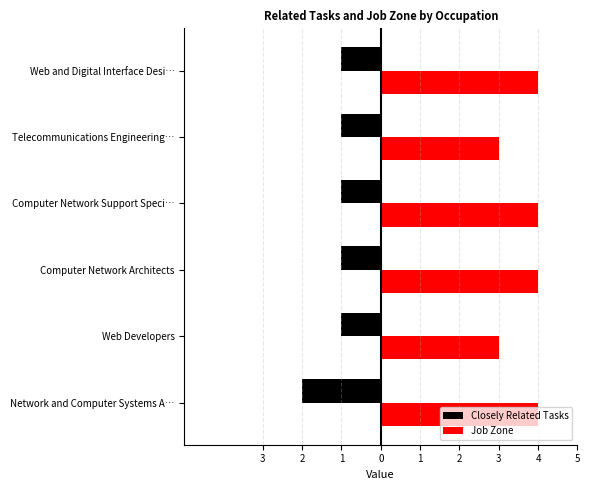

What is the average value of the Closely Related Tasks series?

-1